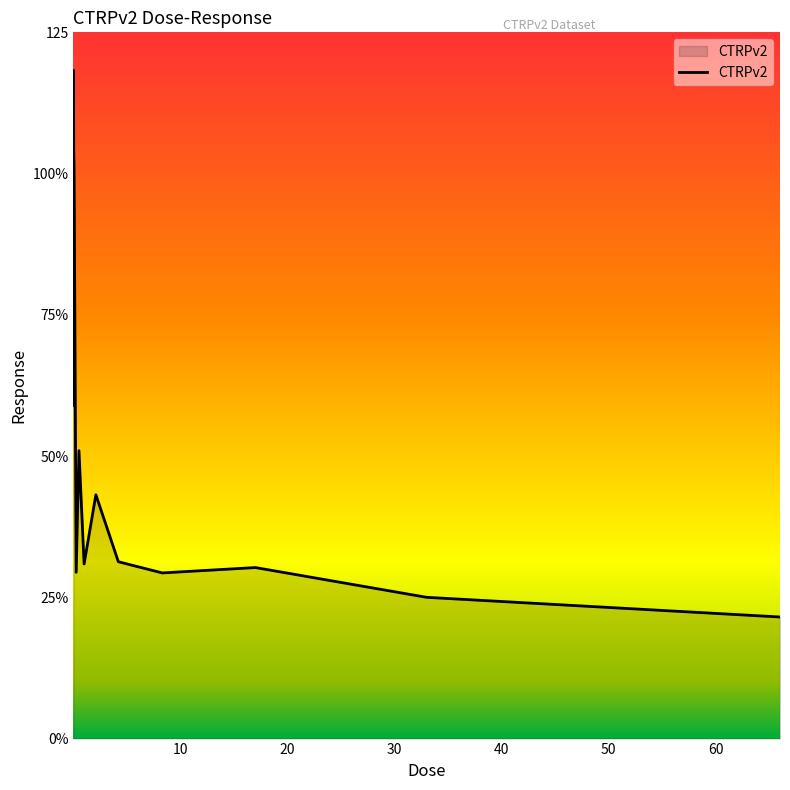

At which category does the chart reach its minimum across all series?

66.0